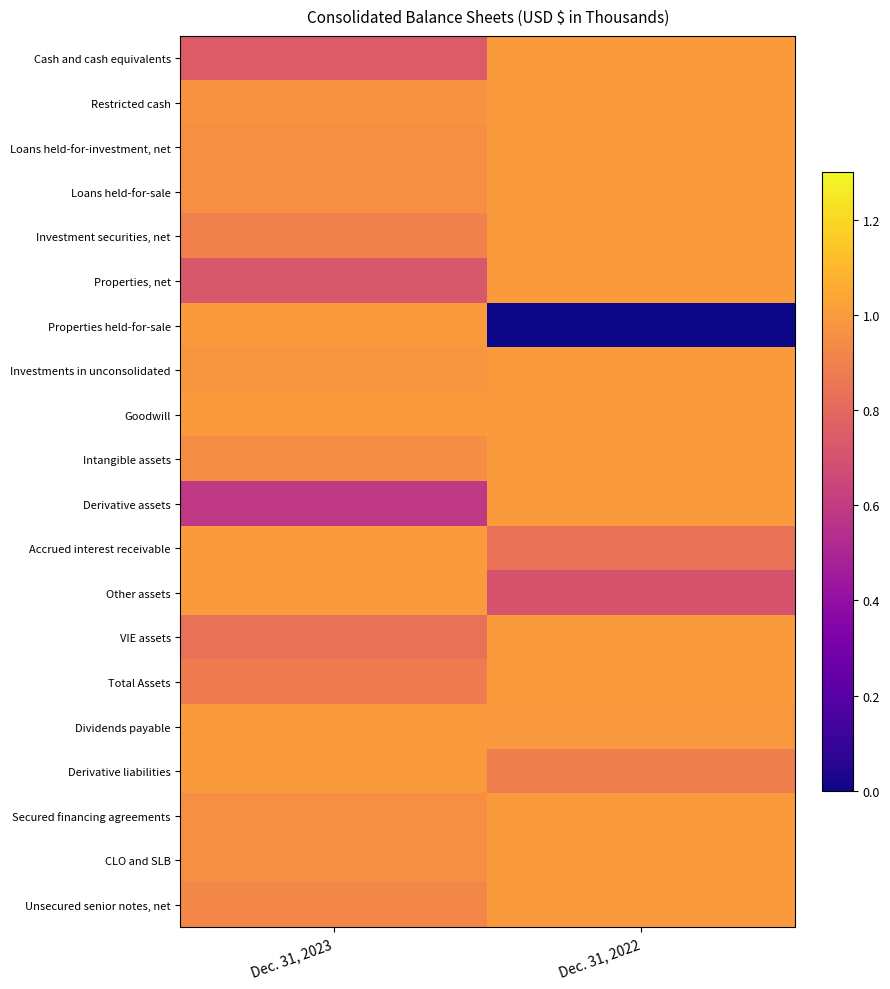

What is the spread (max minus min) of values at Dec. 31, 2023?

0.4